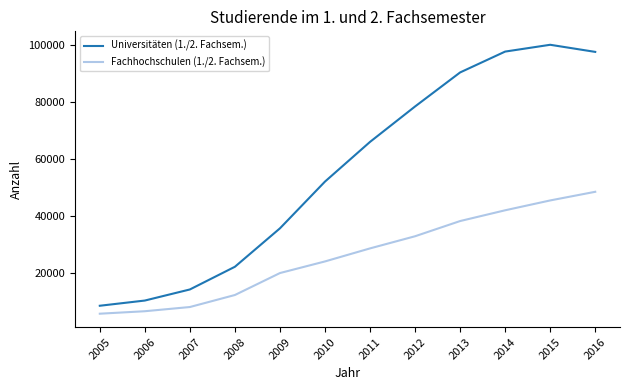

Is the value of Universitäten (1./2. Fachsem.) at 2015 greater than the value of Fachhochschulen (1./2. Fachsem.) at 2011?

Yes